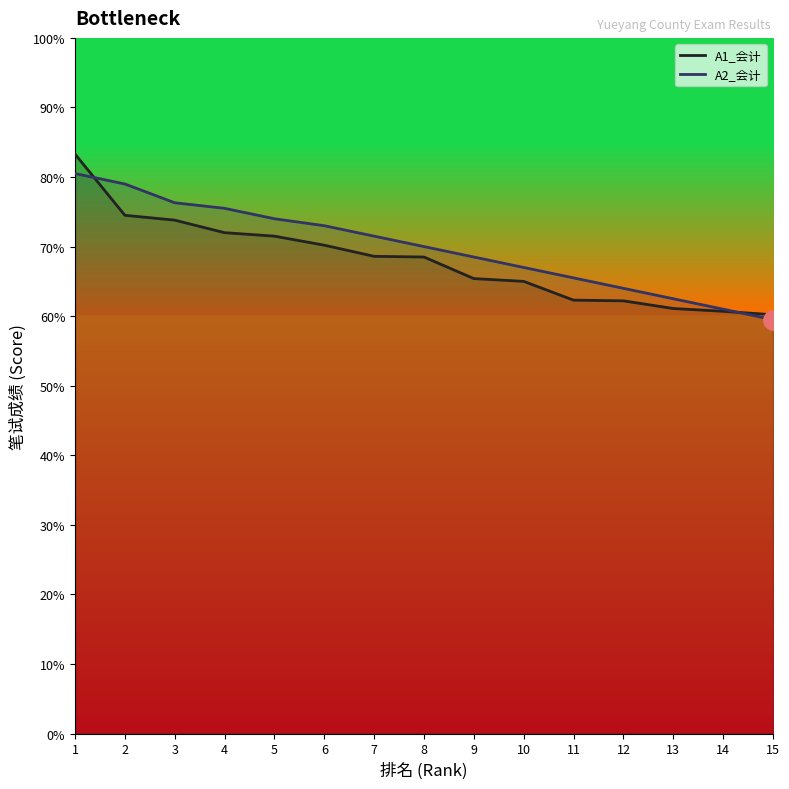

The A1_会计 series shows 60.7 at 14. True or false?

True